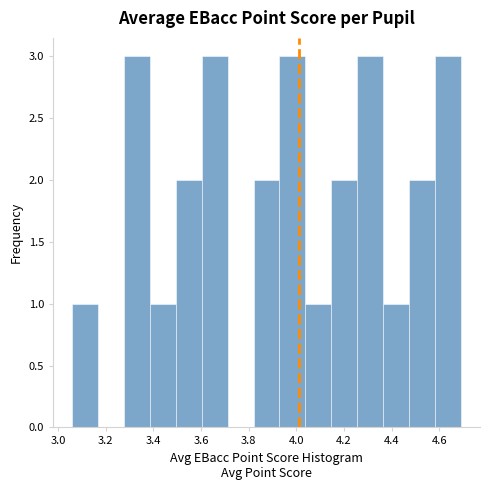

Reading left to right, list every bar in this chart as the range it spans on the x-axis followed by its height. Neither the bar edges nor the heights are printed on the chart, so give them approximately, as read against the axes.

3.06 to 3.16: 1
3.16 to 3.28: 0
3.28 to 3.38: 3
3.38 to 3.50: 1
3.50 to 3.60: 2
3.60 to 3.72: 3
3.72 to 3.82: 0
3.82 to 3.92: 2
3.92 to 4.04: 3
4.04 to 4.14: 1
4.14 to 4.26: 2
4.26 to 4.36: 3
4.36 to 4.48: 1
4.48 to 4.58: 2
4.58 to 4.70: 3